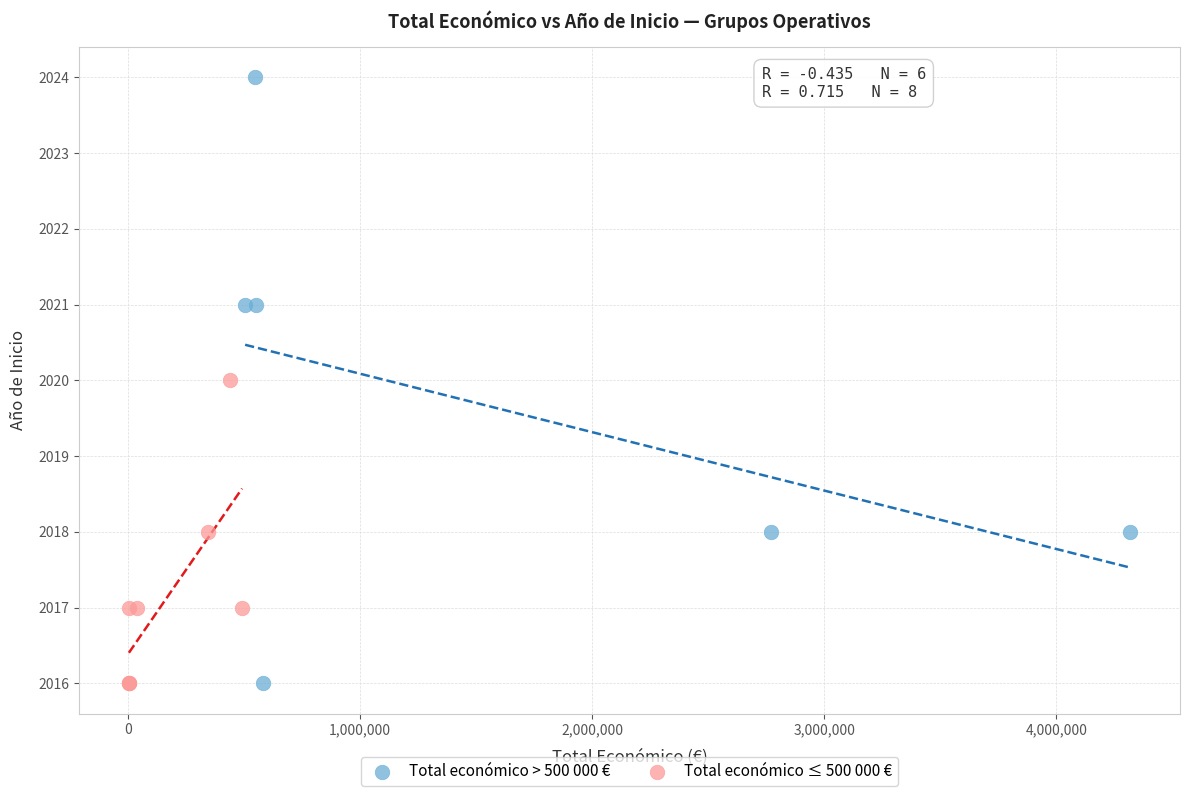

Which series reaches the maximum Y coordinate?

Total económico > 500 000 €